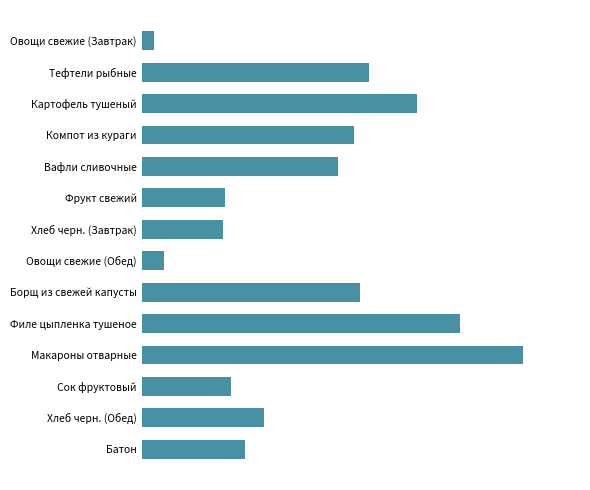

What is the difference between the maximum and minimum values?

199.4